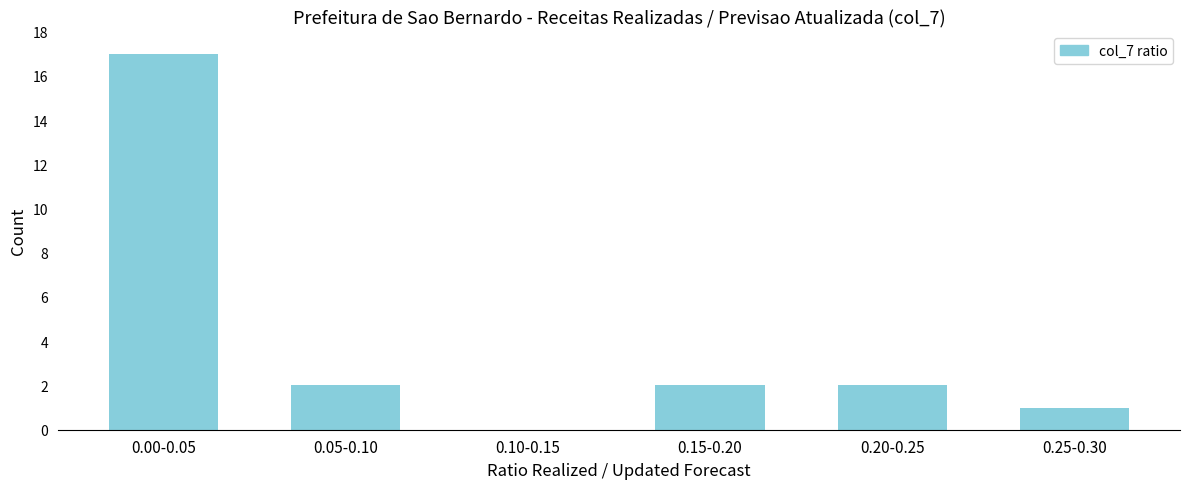

Reading left to right, what are all the values shown in this chart?

0.00-0.05=17	0.05-0.10=2	0.10-0.15=0	0.15-0.20=2	0.20-0.25=2	0.25-0.30=1